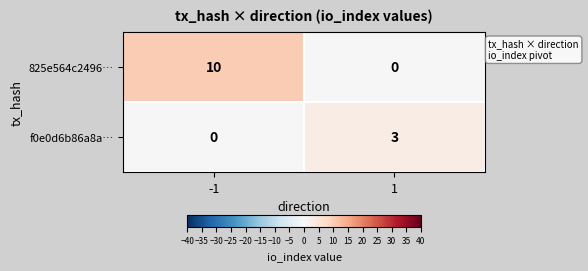

Between -1 and 1, which series saw the biggest shift?

825e564c2496…